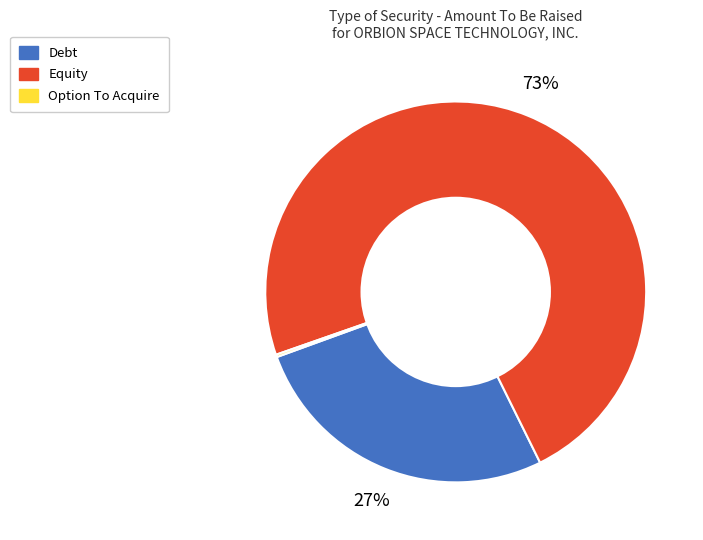

To the nearest percent, what is the average slice percentage?

33%